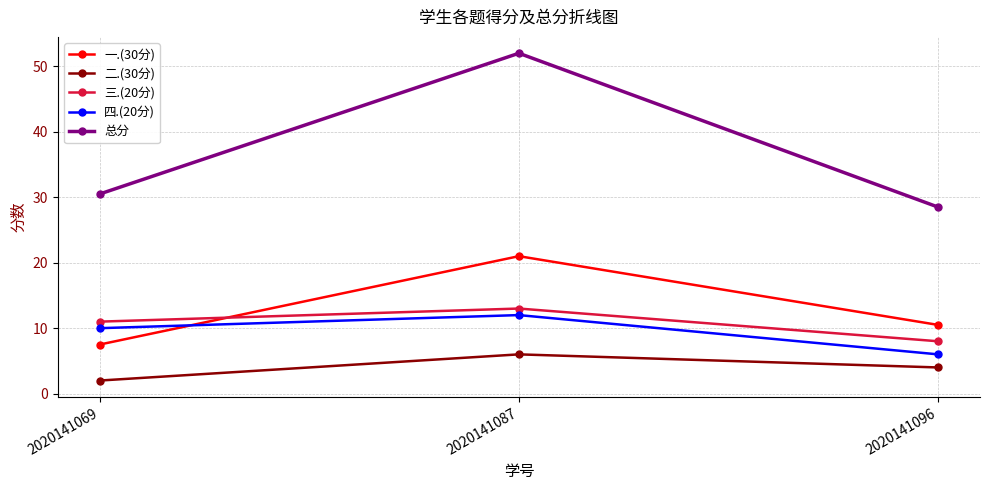

Which series has the largest total across all categories?

总分